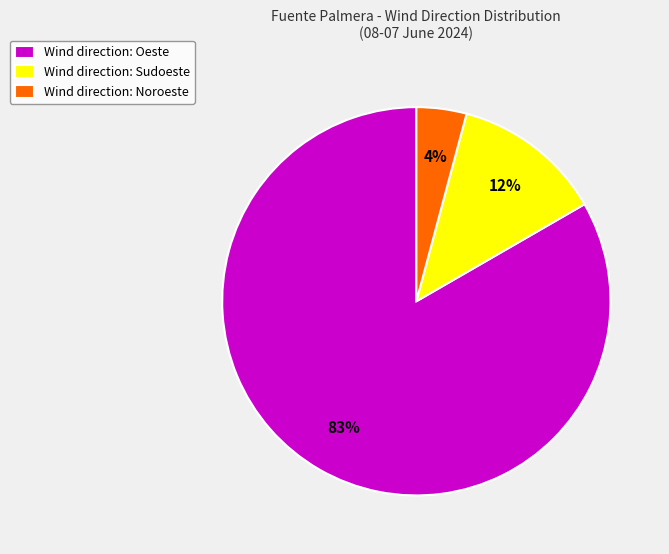

How many segments does this pie chart have?

3